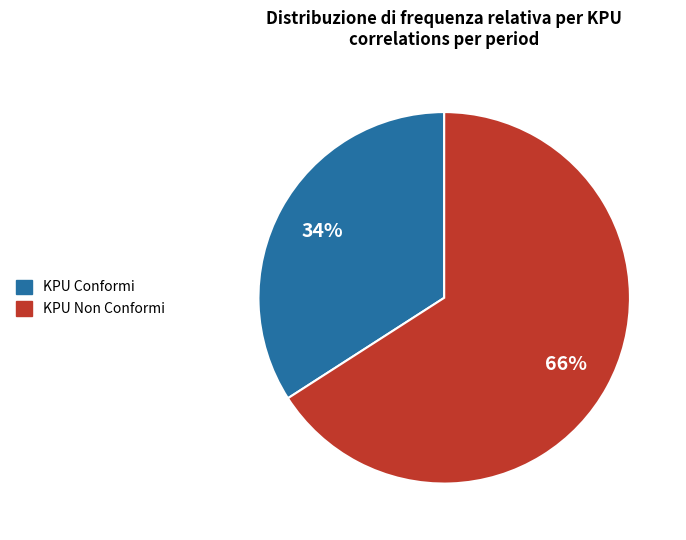

What percentage is the KPU Conformi slice, to the nearest percent?

34%